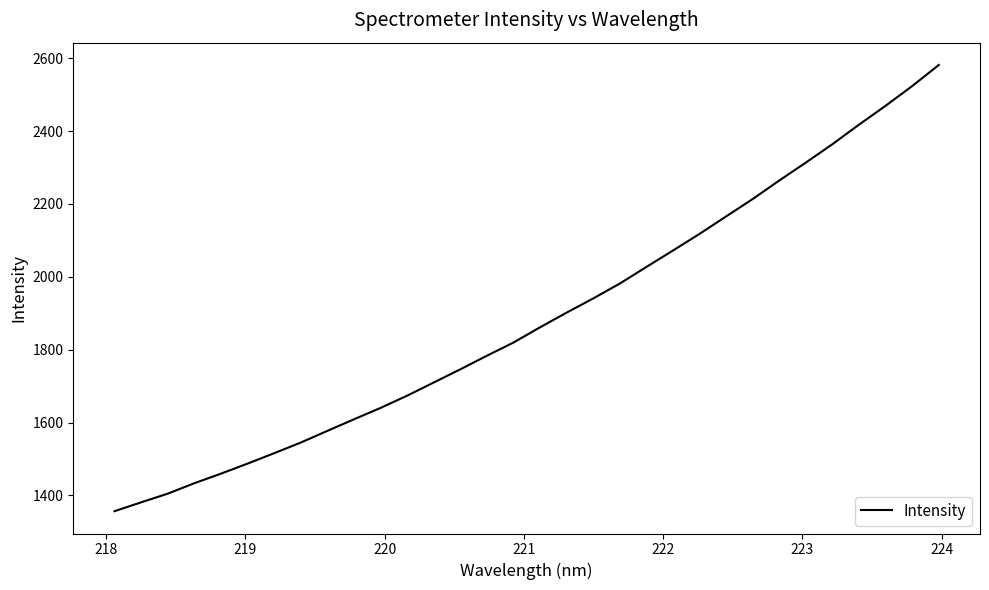

What is the smallest value displayed?

1356.5